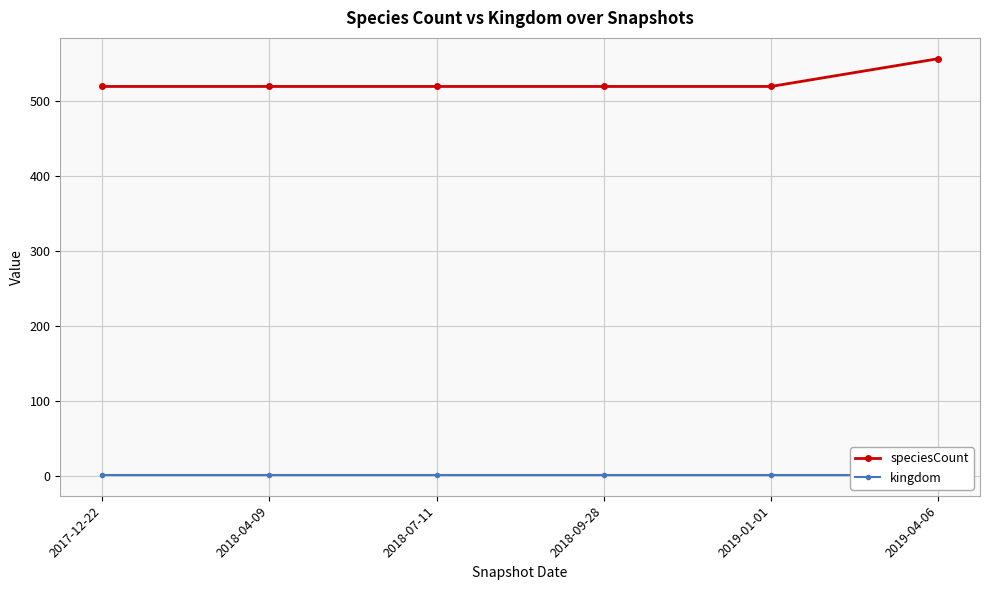

What is the total value across all series at 2019-04-06?

557